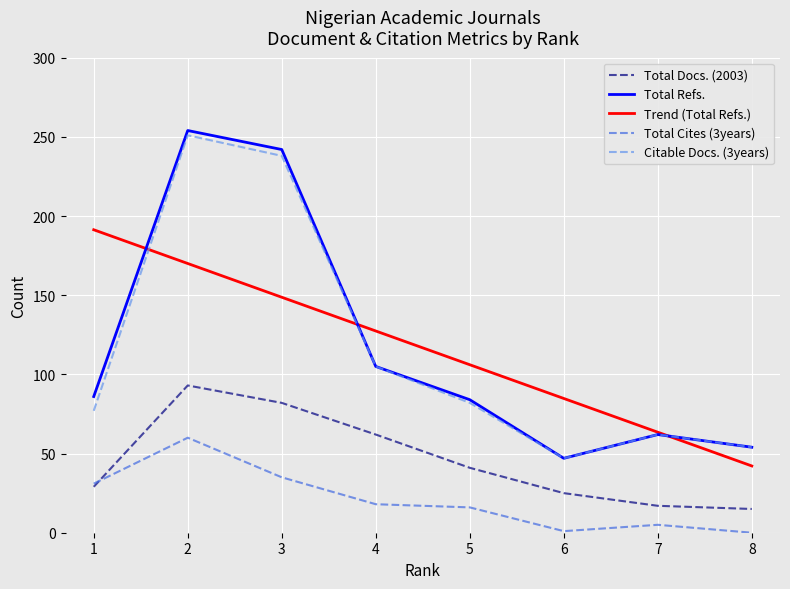

What is the sum of all Total Docs. (2003) values?

364